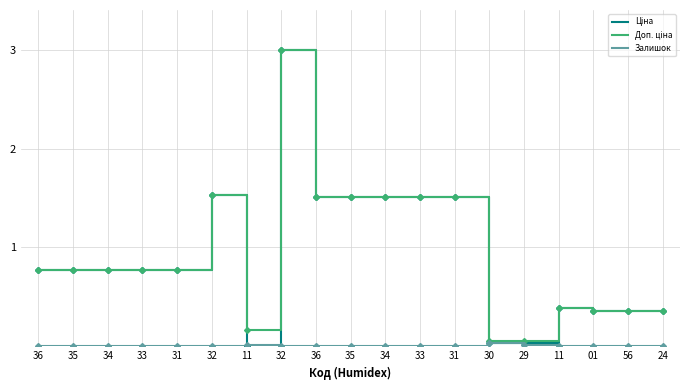

True or false: Залишок and Ціна intersect in this chart.

True